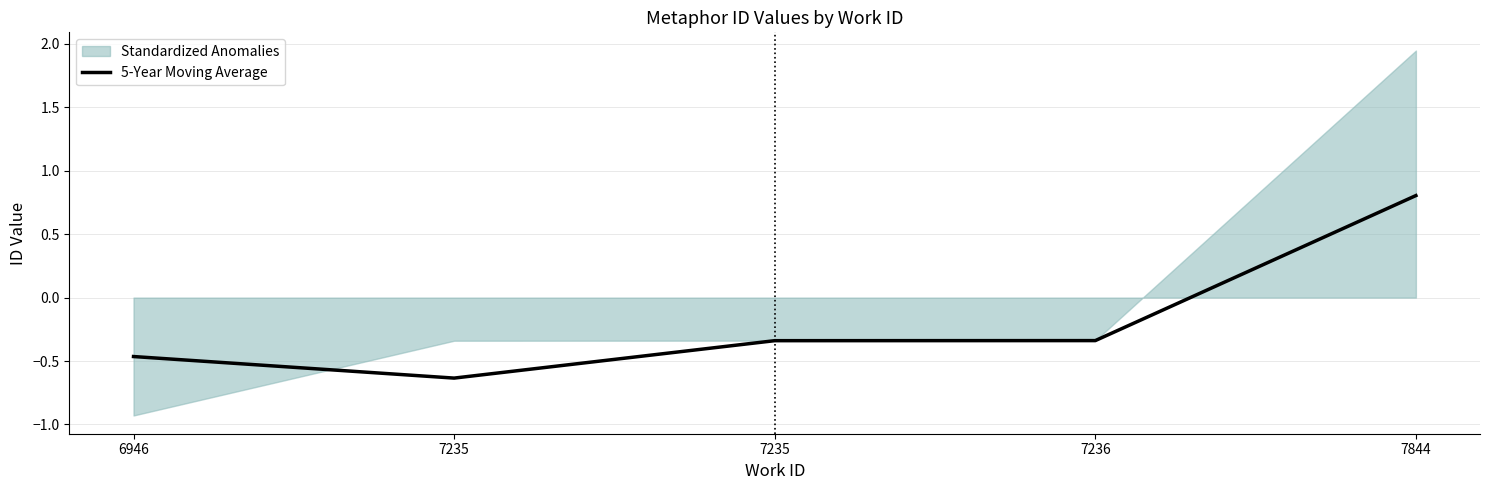

Where is the data nearest to the value 0?

7236